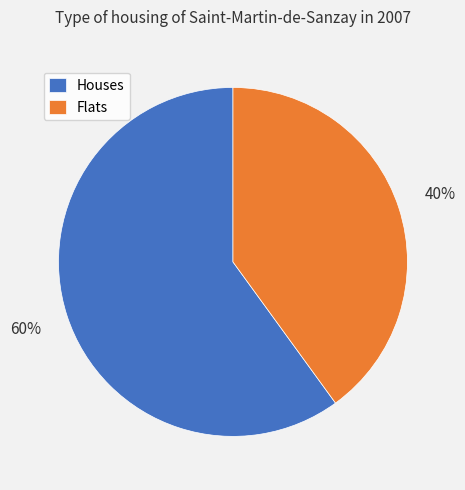

Does Houses account for over 50% of the chart?

Yes